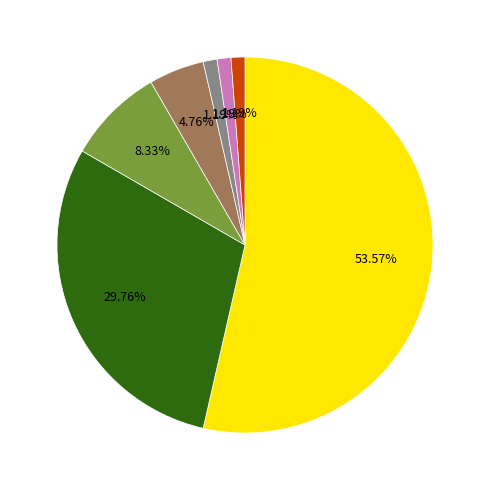

Is there a majority slice in this chart?

Yes